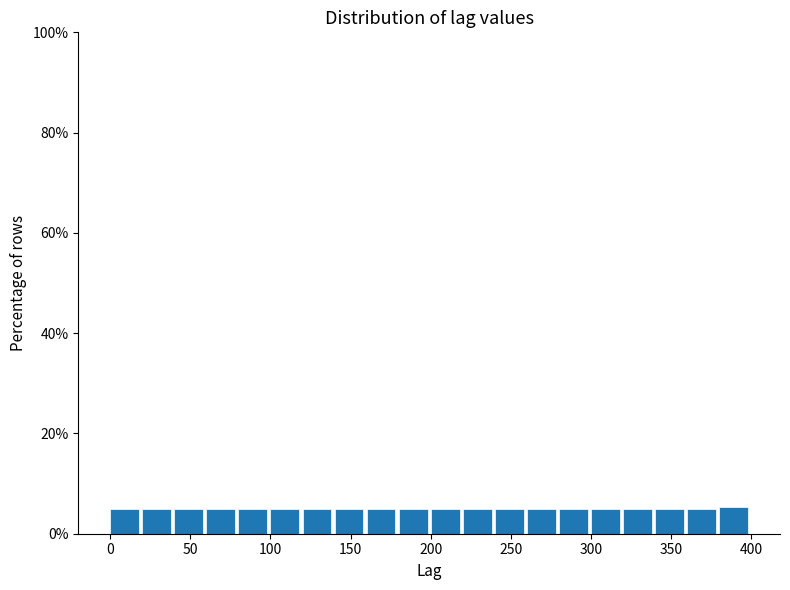

What is the height of the bar covering 0 to 20 on the x-axis? The values are not printed on the chart, so give them approximately, as read against the axis.

4